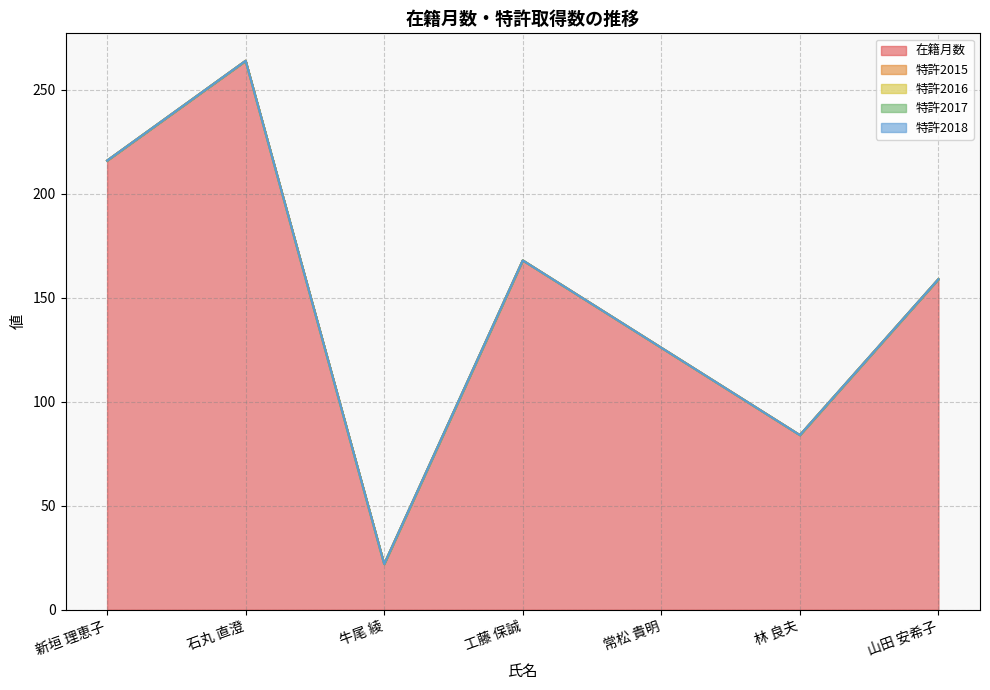

Does the chart have visible grid lines?

Yes